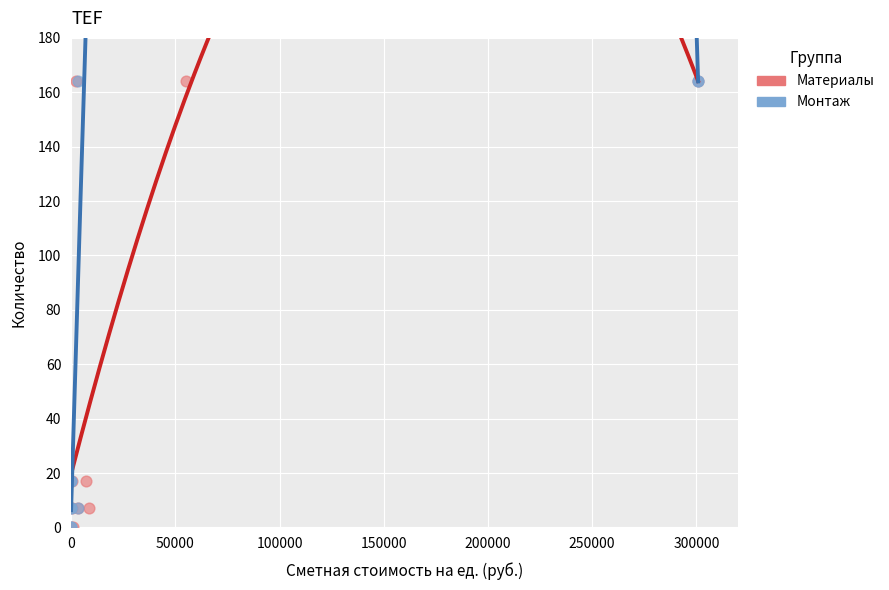

What are all the series names shown in the legend?

Материалы, Монтаж